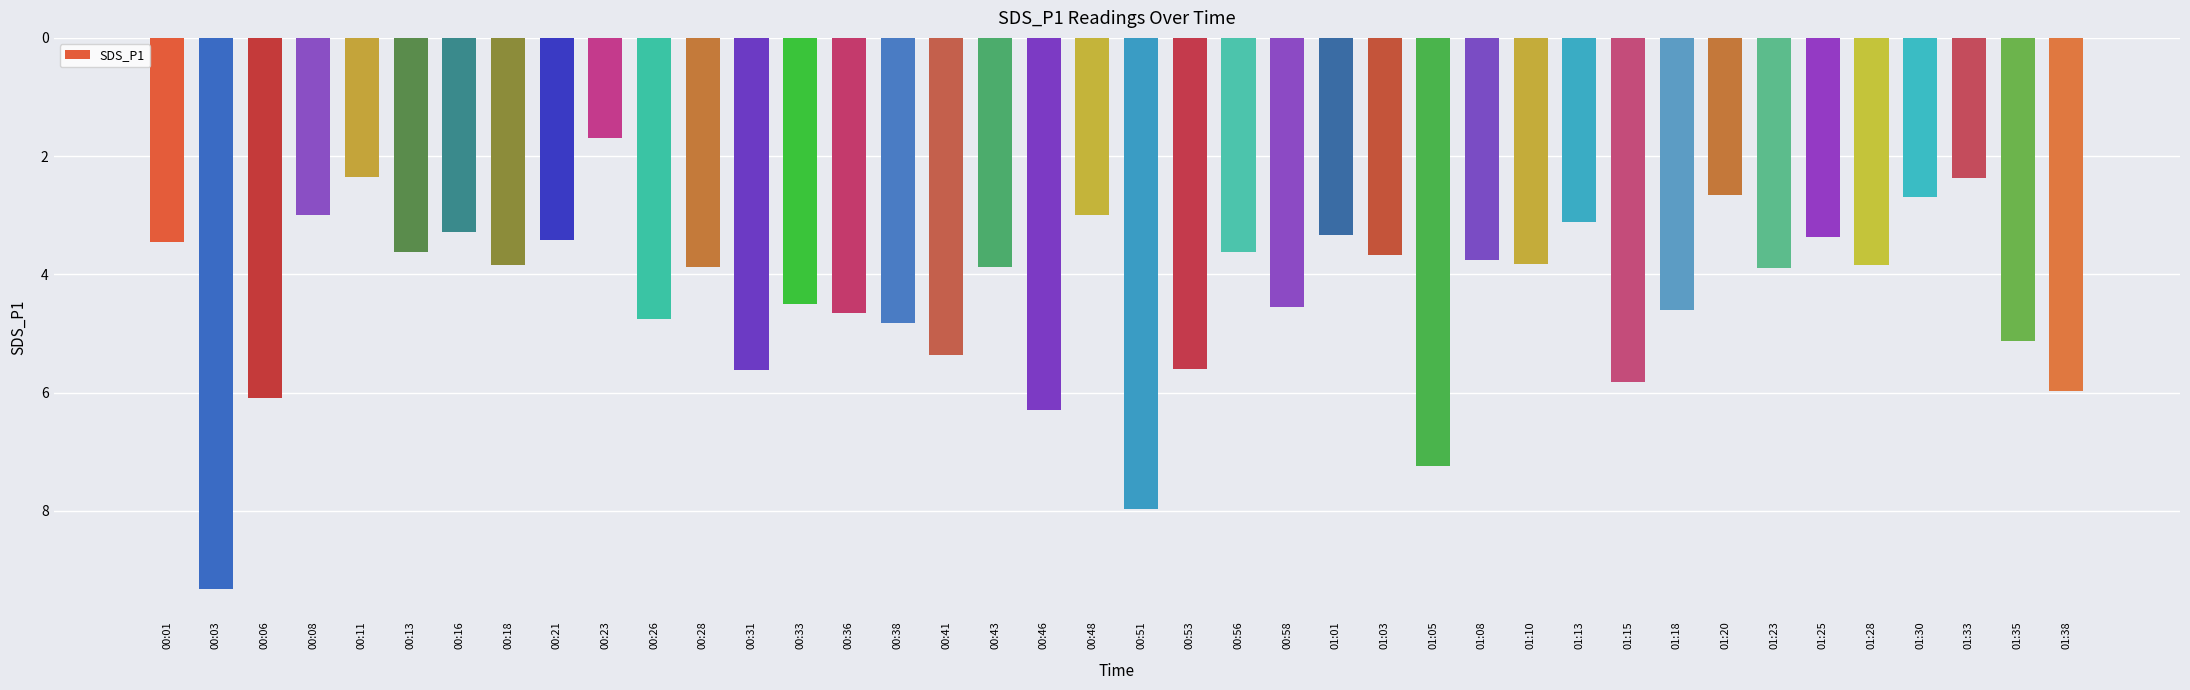

What is the maximum value shown in the chart?

9.3